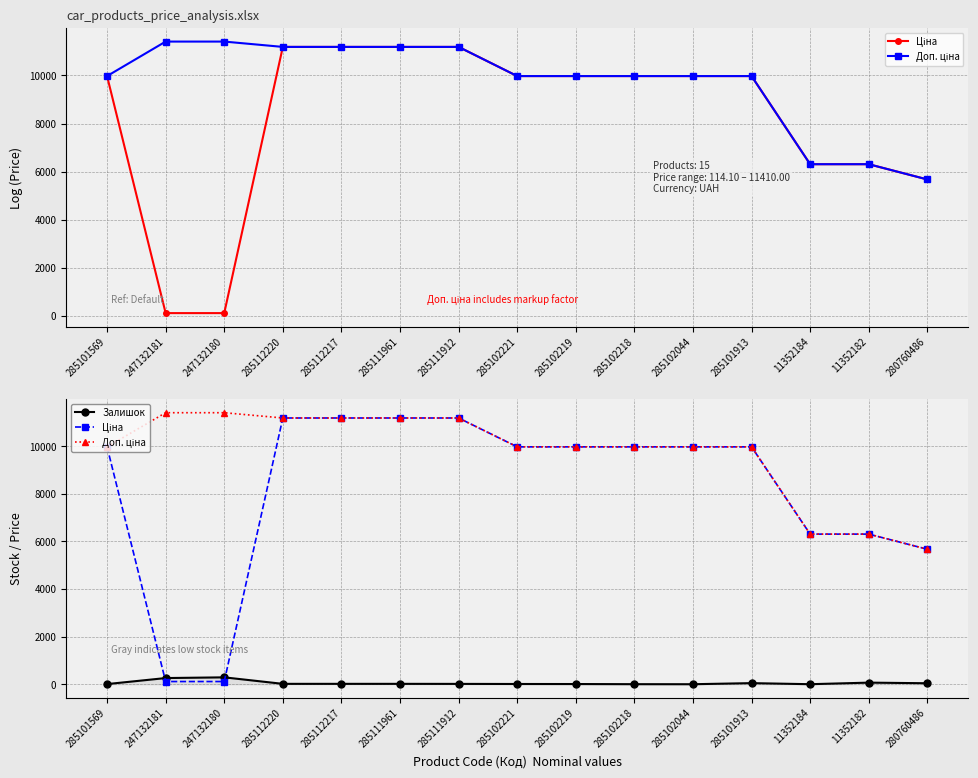

What is the total value across all series at 11352184?

25237.0